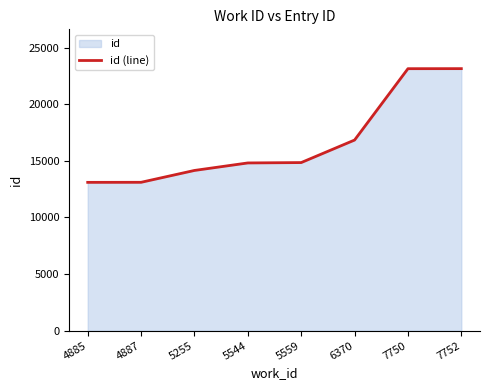

What is the difference between the maximum and minimum values?

10046